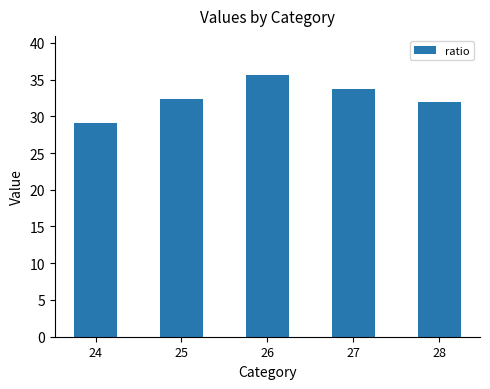

What value does the data have at 25?

32.3